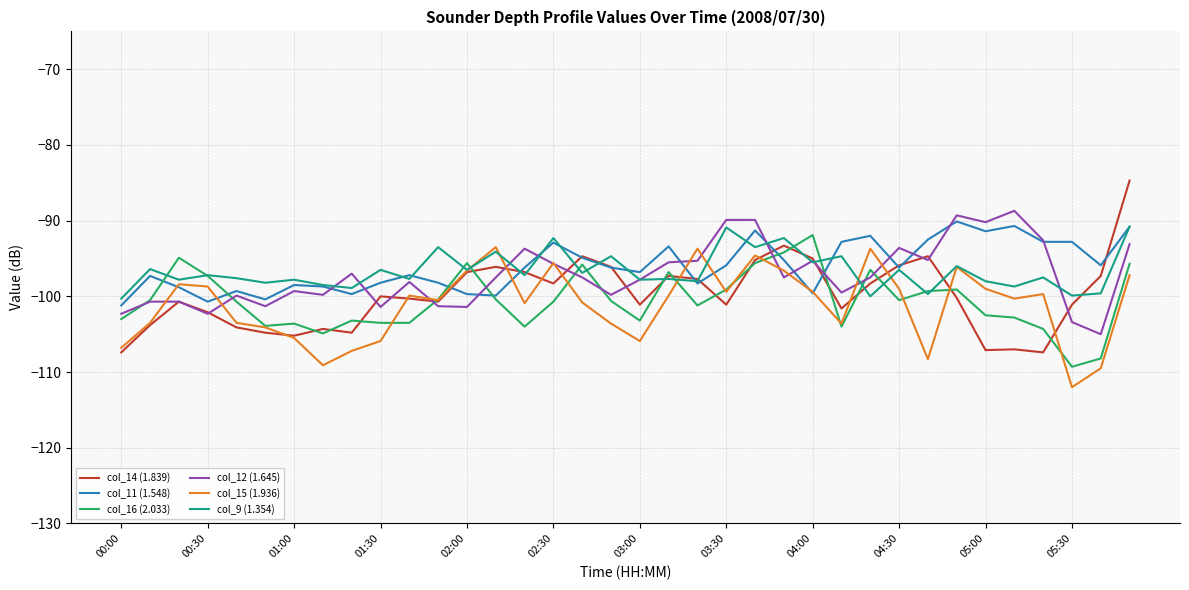

In col_15 (1.936), how many points are higher than both neighbors (excluding endpoints)?

9